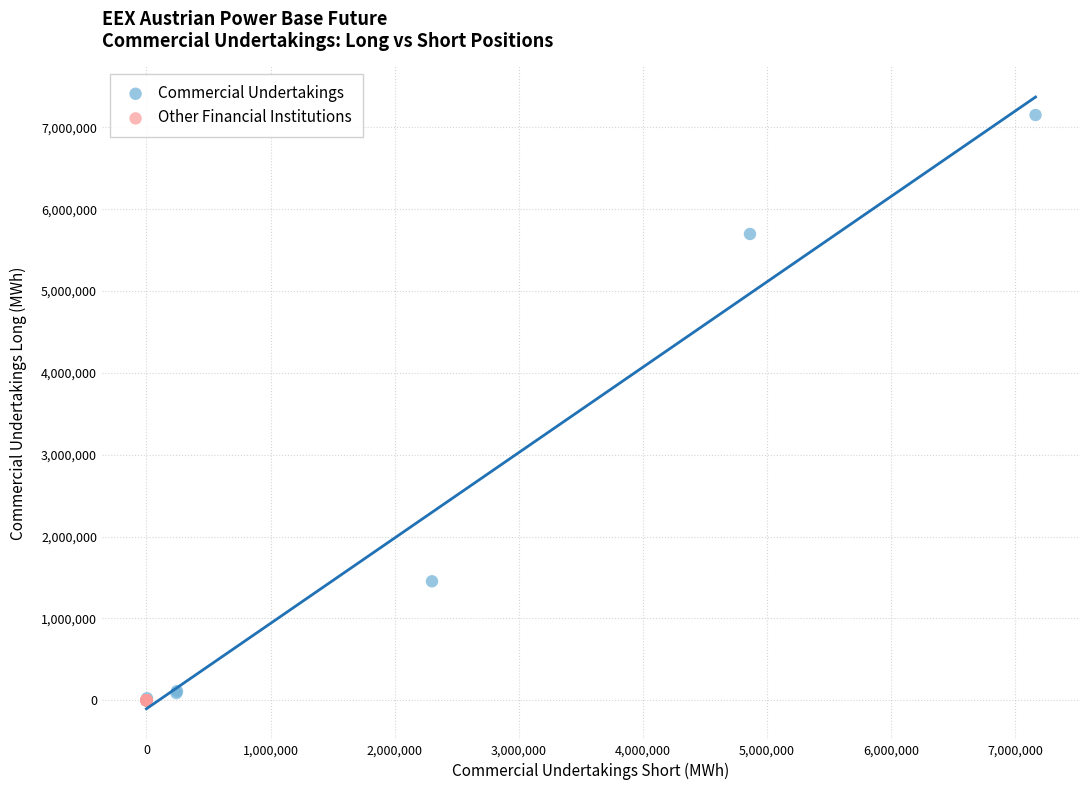

Which series contains the highest Y value?

Commercial Undertakings